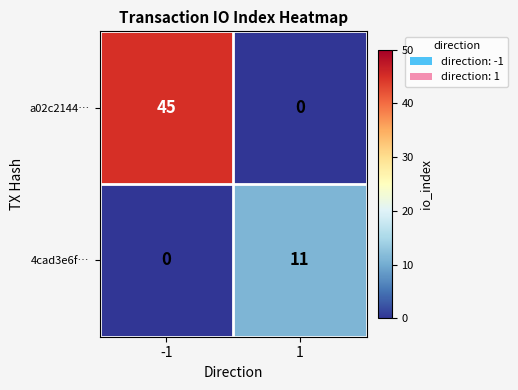

Is it true that 4cad3e6f… equals 11 at 1?

True